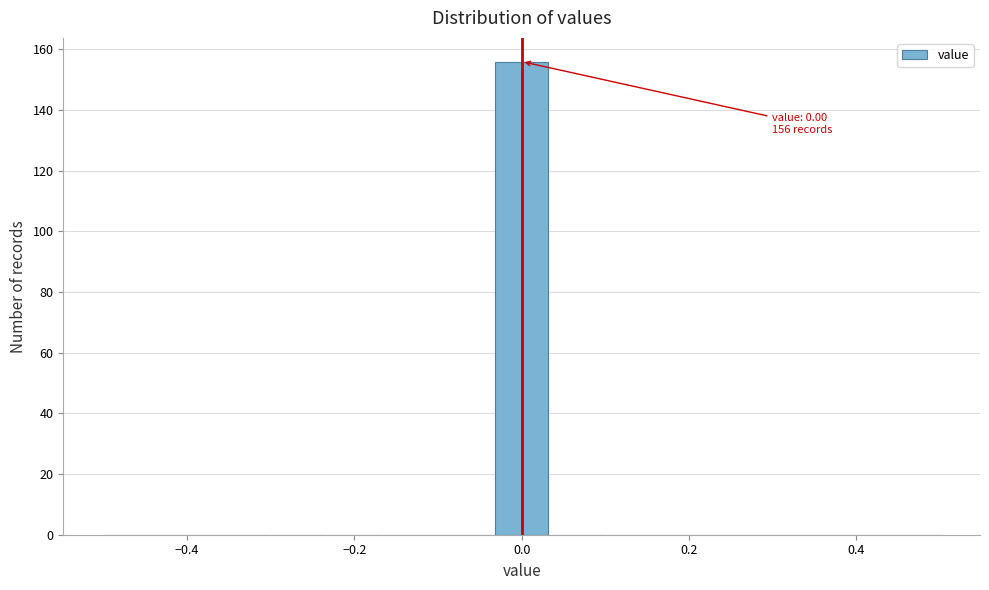

Read against the x-axis, roughly where is the centre of the tallest bar?

0.00